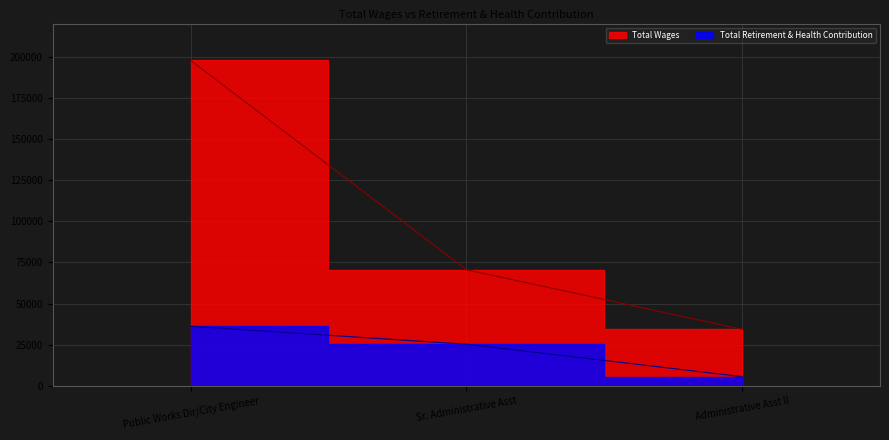

What is the difference between the maximum and minimum values in the Total Wages series?

163242